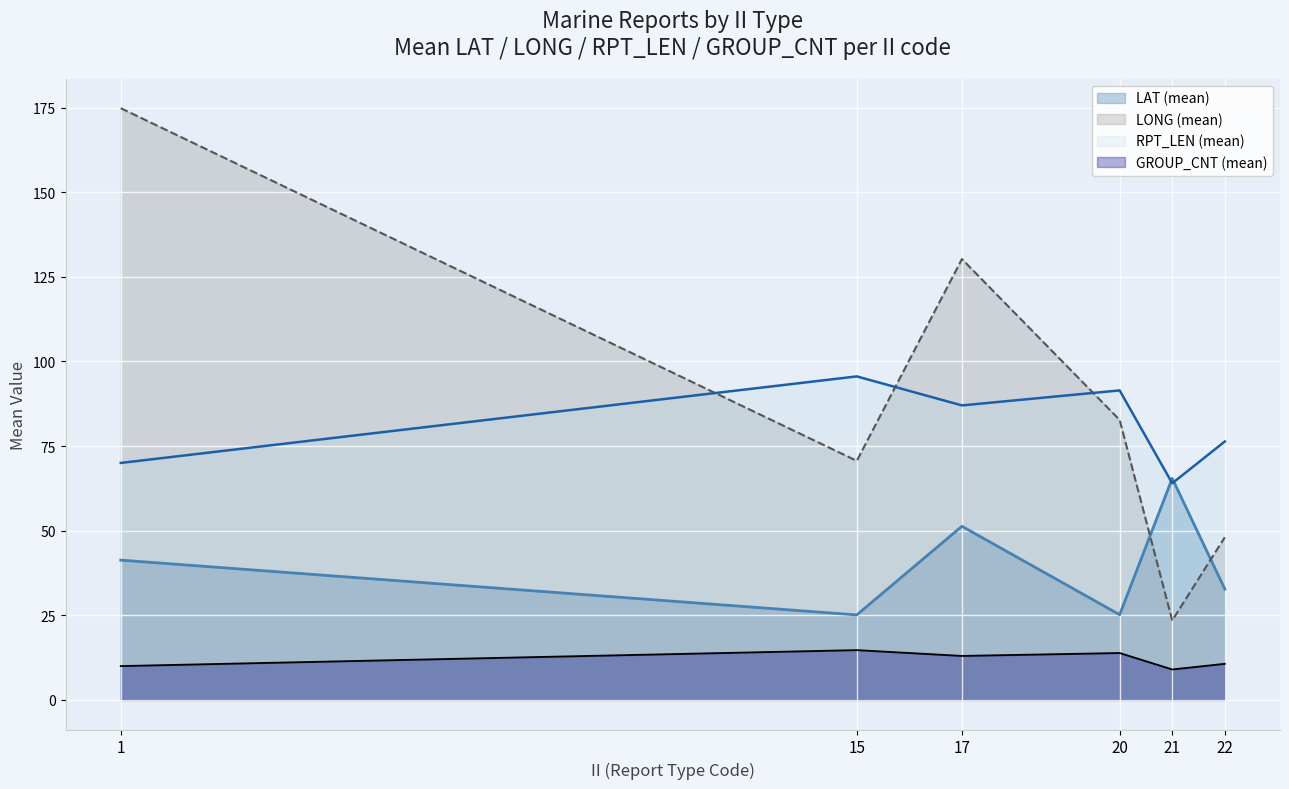

The value of GROUP_CNT (mean) at 21 is 9.0. True or false?

True